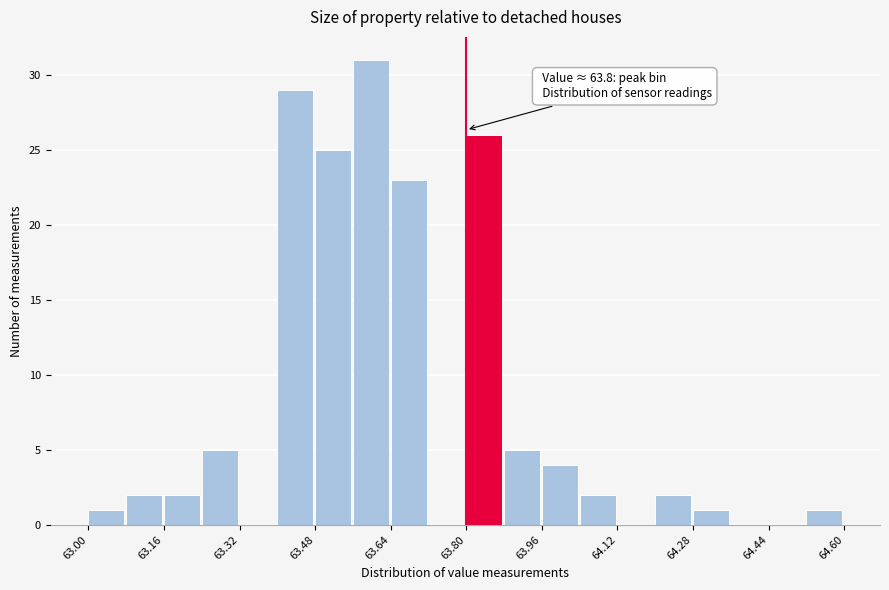

Which range on the x-axis has the tallest bar?

63.56 to 63.64